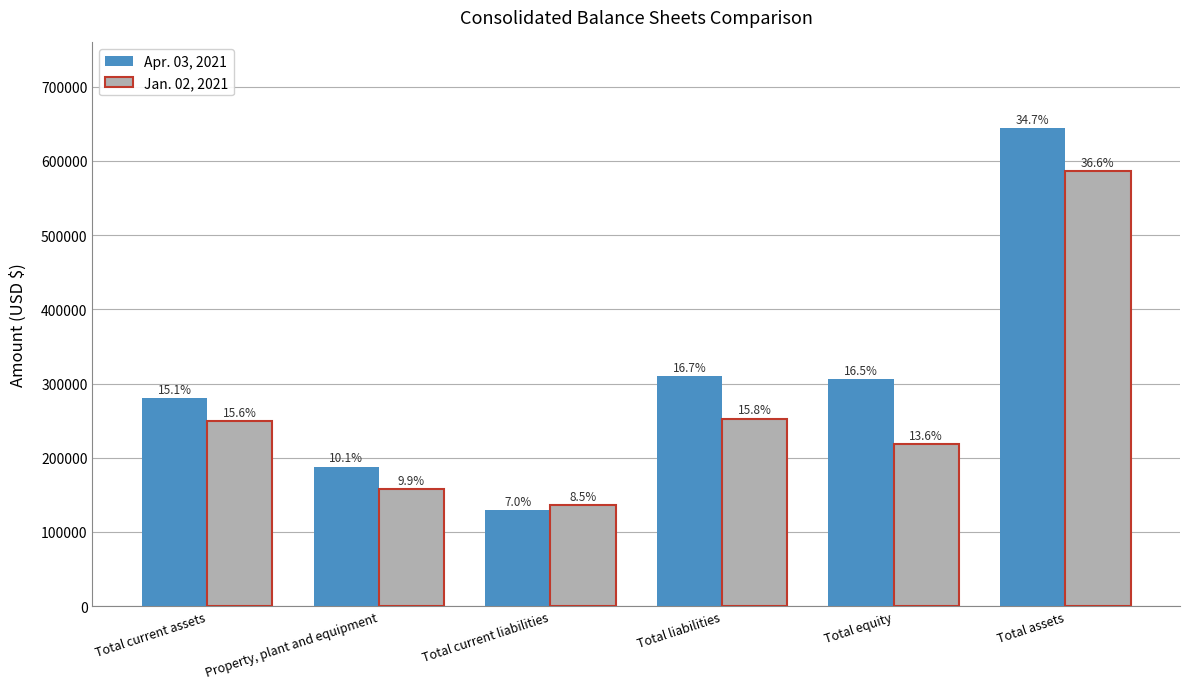

What is the total value across all series at Total equity?

523532